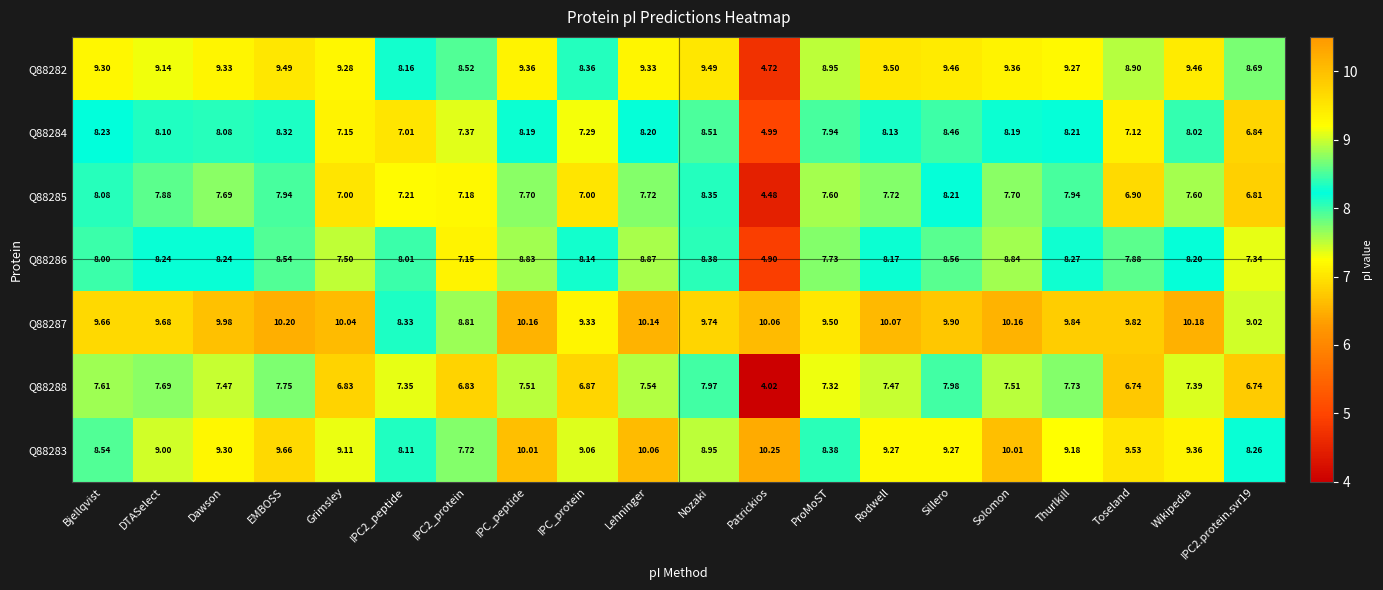

Where does the Q88287 series first go above 9?

Bjellqvist